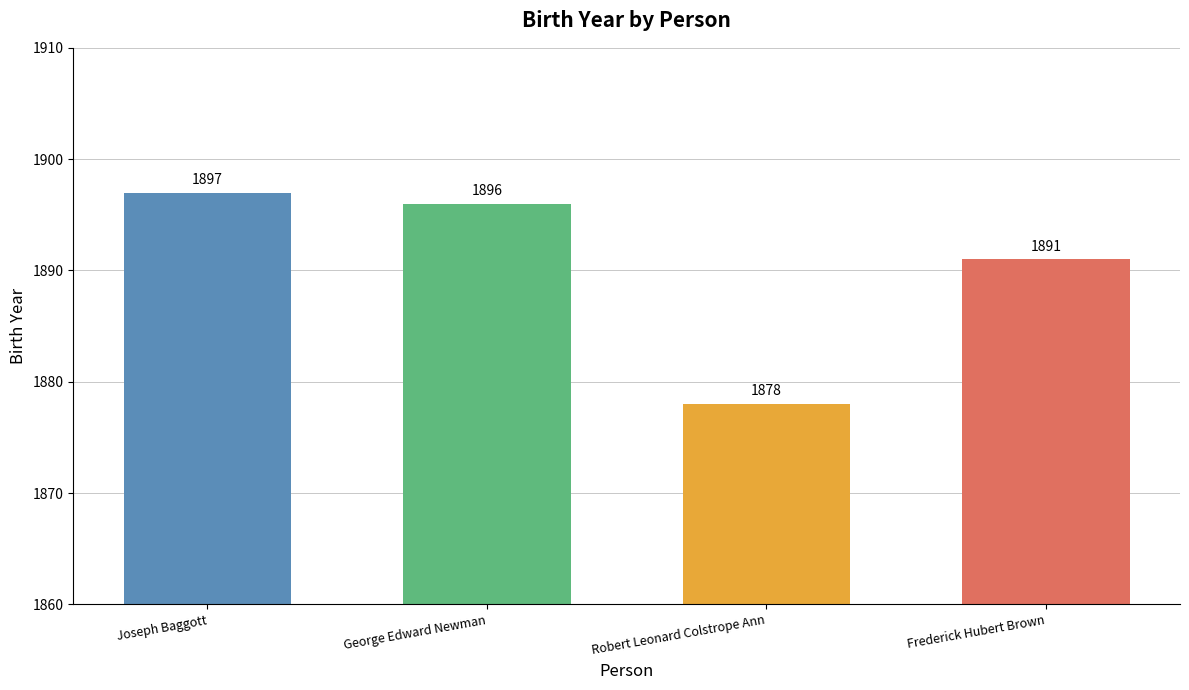

Are the bars horizontal?

No